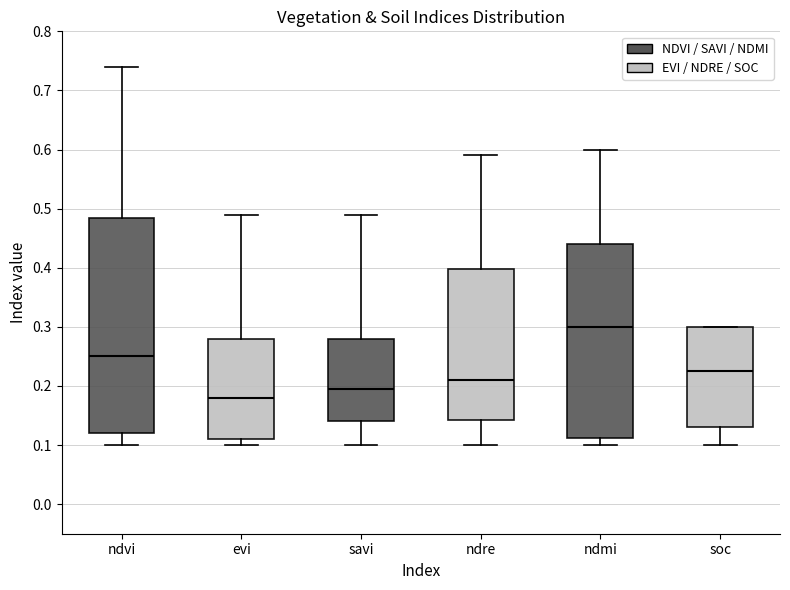

Which box's median line is the lowest?

evi